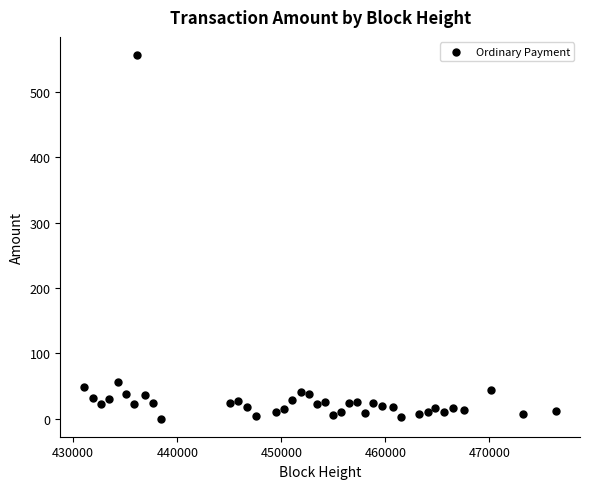

What is the range of Y values (max minus min)?

556.9